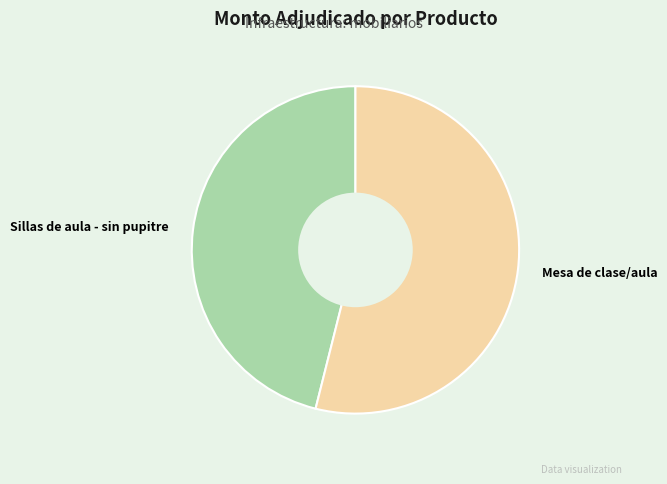

Count the number of slices in the pie.

2